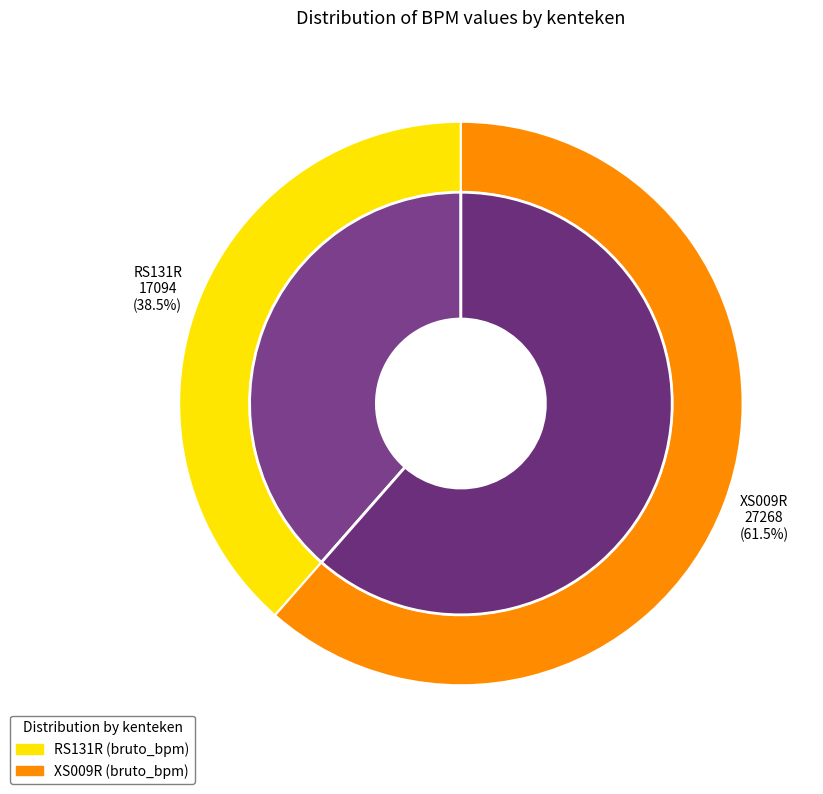

Does any single category account for the majority?

Yes